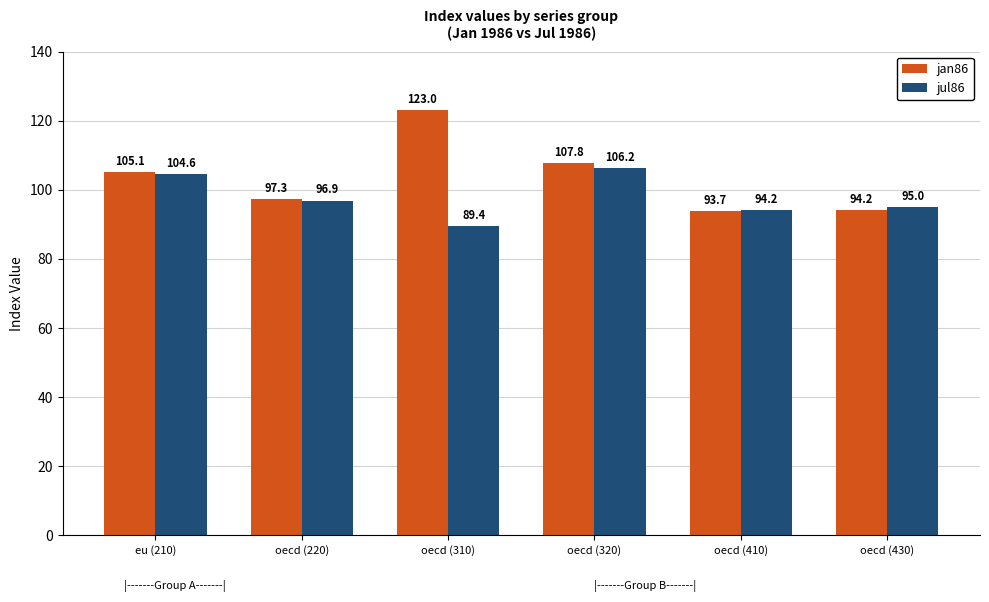

What are all the series names shown in the legend?

jan86, jul86